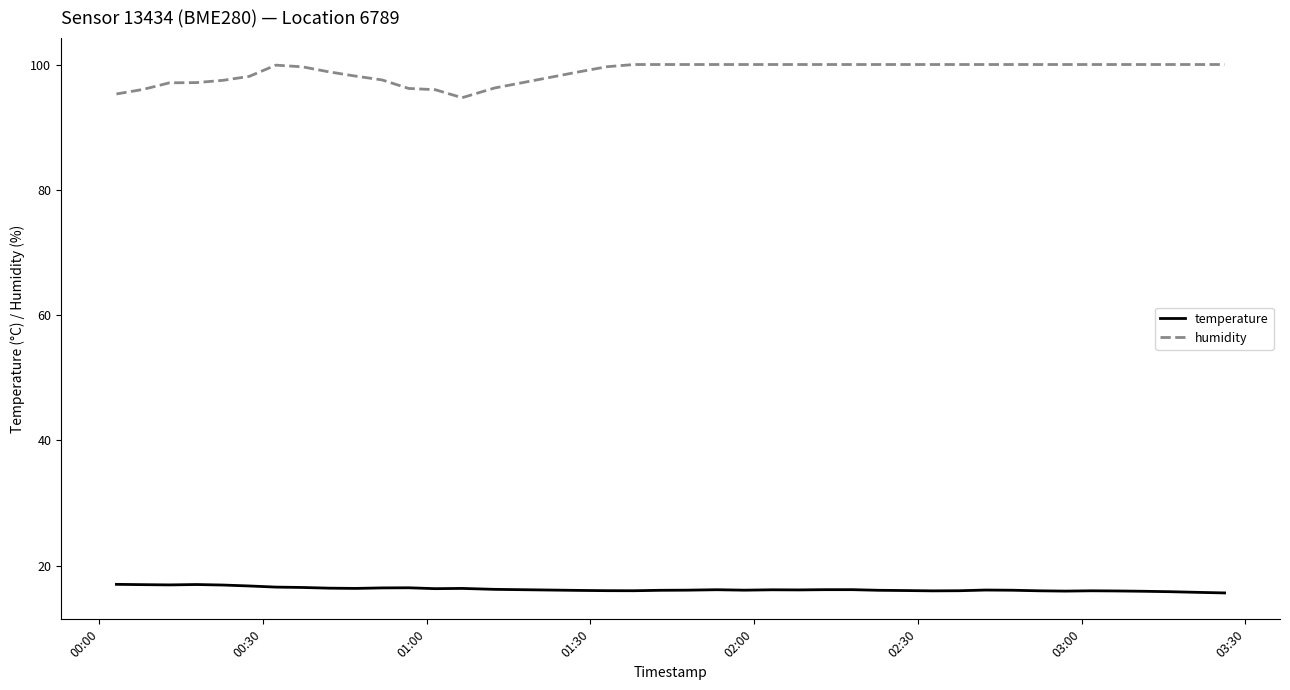

Which series has the largest total across all categories?

humidity